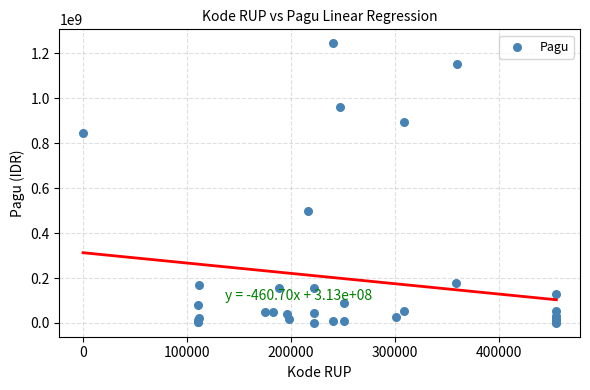

What Y value in the scatter plot is closest to 622840000?

499932000